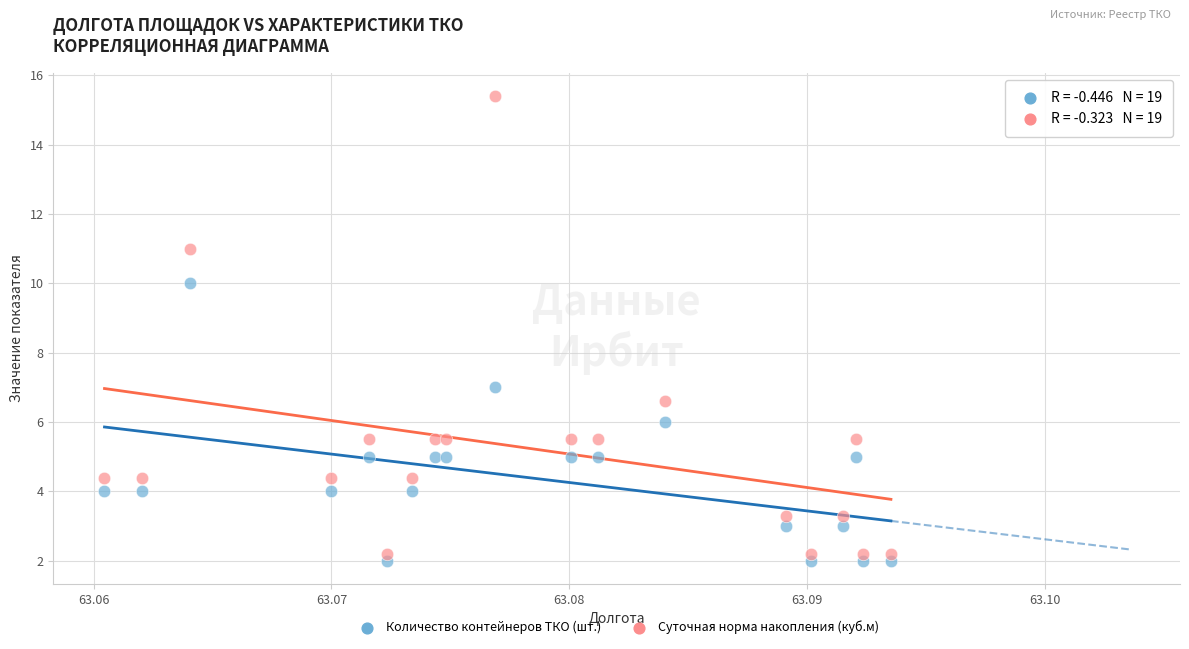

Which series has the largest Y range (max minus min)?

Суточная норма накопления (куб.м)